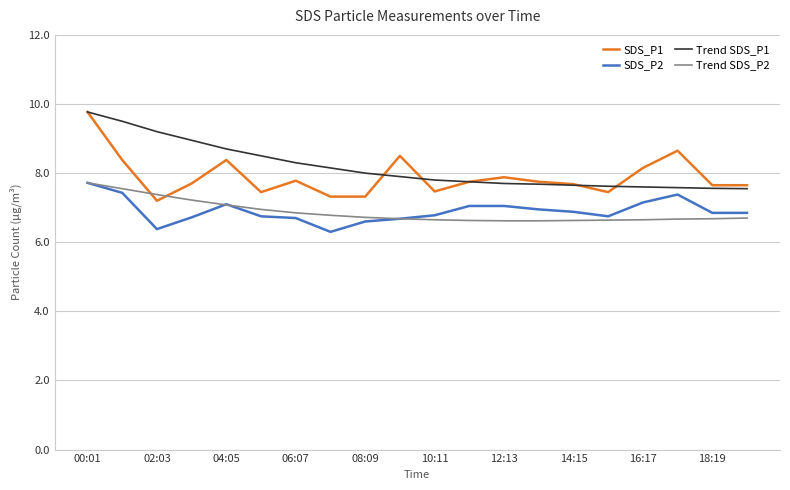

How many intersections are there between SDS_P1 and Trend SDS_P2?

2